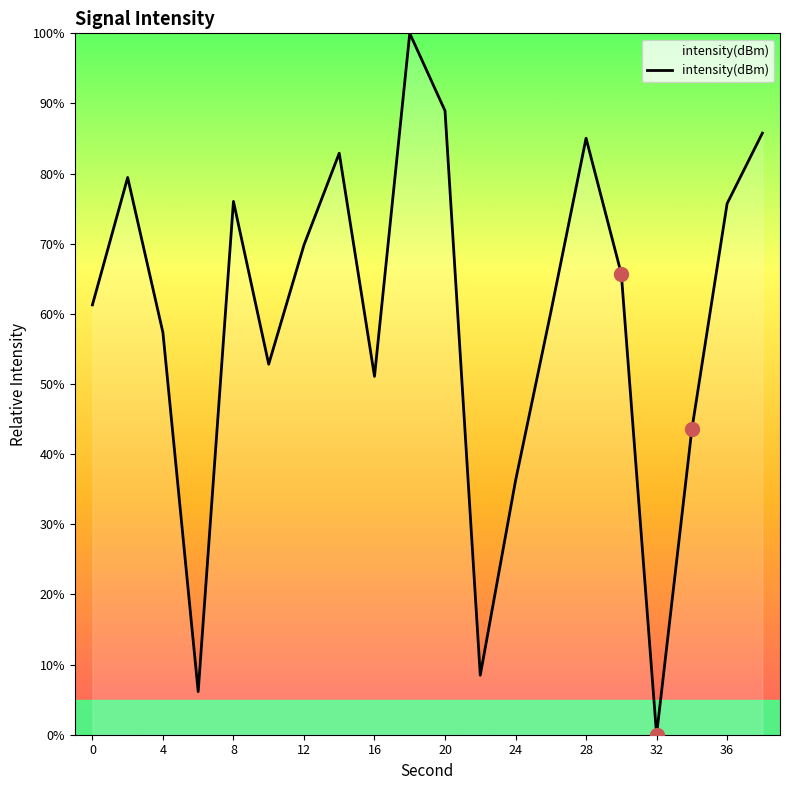

What is the difference between the maximum and minimum values?

100.0